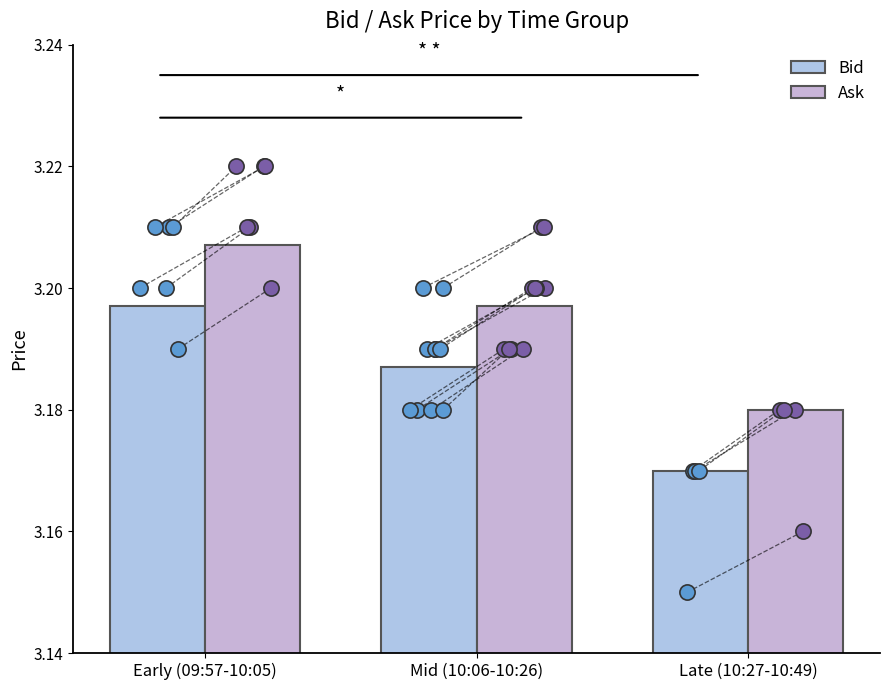

At how many categories does at least one series exceed 3?

3